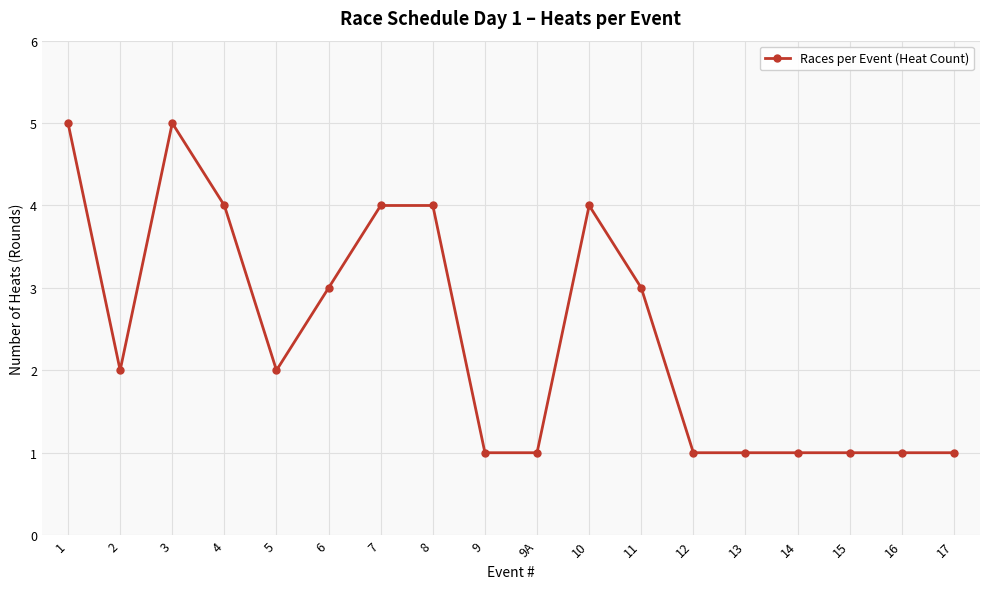

Reading right to left, what are all the values shown in this chart?

1	1	1	1	1	1	3	4	1	1	4	4	3	2	4	5	2	5